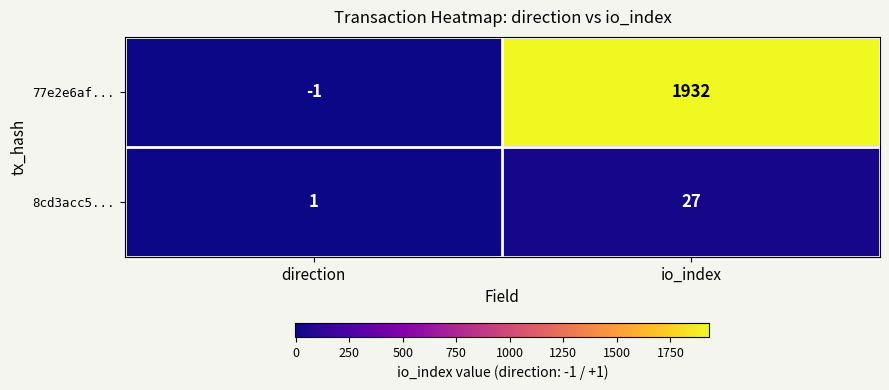

How many distinct data groups are displayed?

2